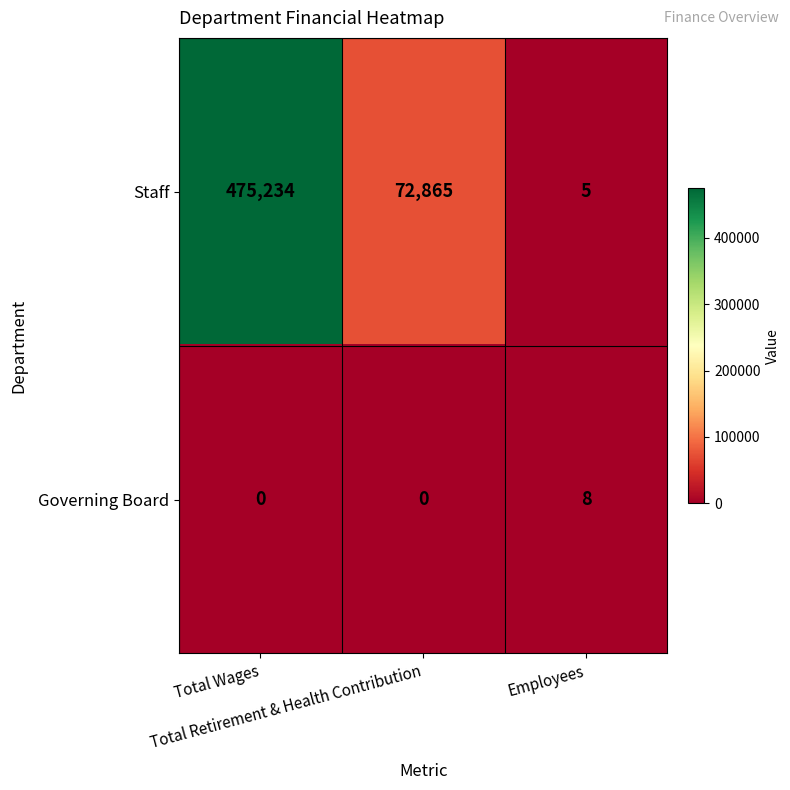

What is the maximum value shown in the chart?

475234